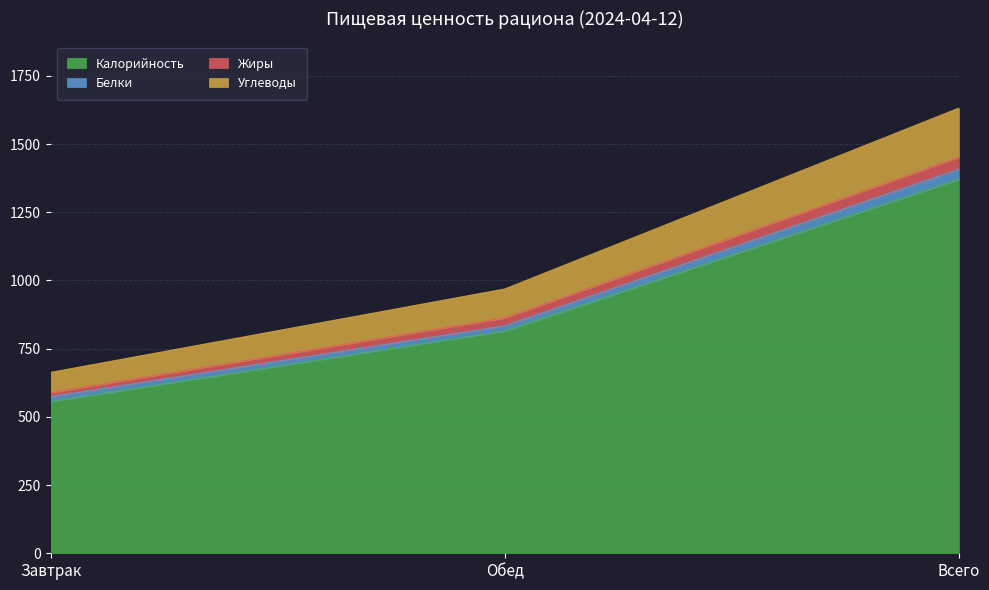

True or false: Калорийность has a value of 178.3 at Обед.

False